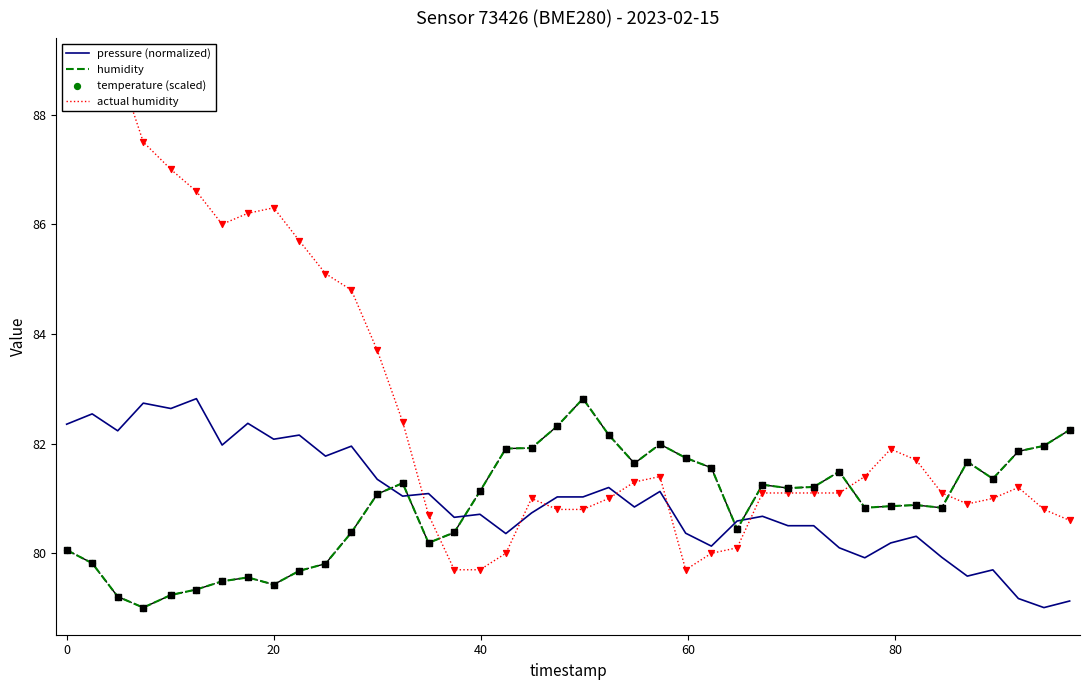

Which series reaches the maximum Y coordinate?

temperature (scaled)